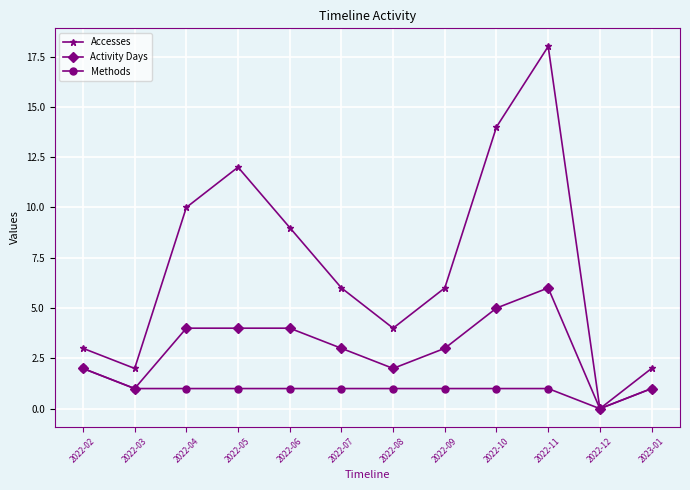

Which series has the largest range (max minus min)?

Accesses